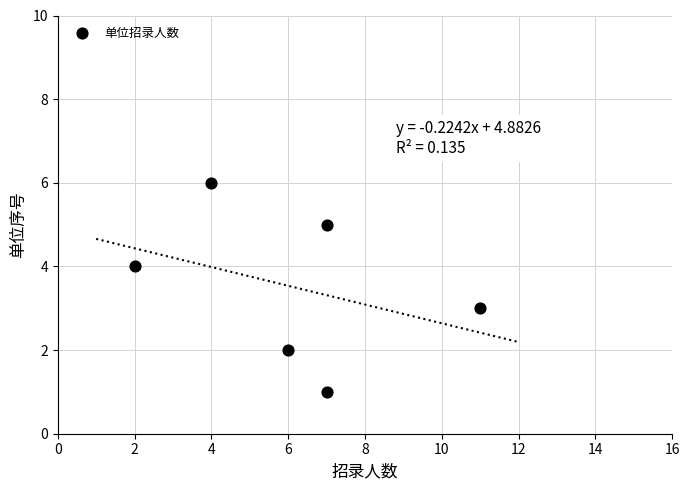

What is the range of Y values (max minus min)?

5